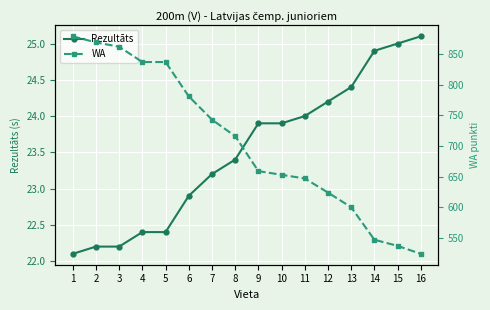

What is the sum of the WA values at 6 and 10?

1434.0